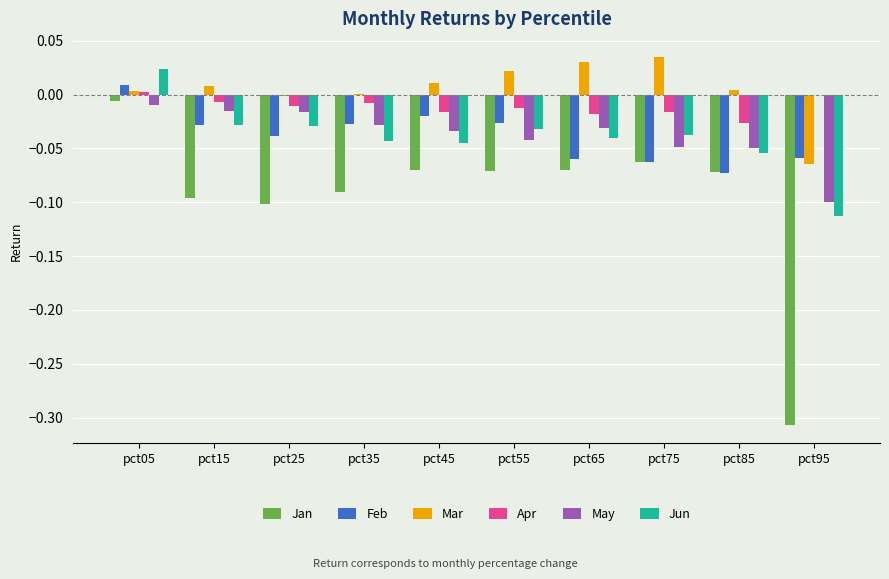

Which series changed the most between pct15 and pct45?

Jan